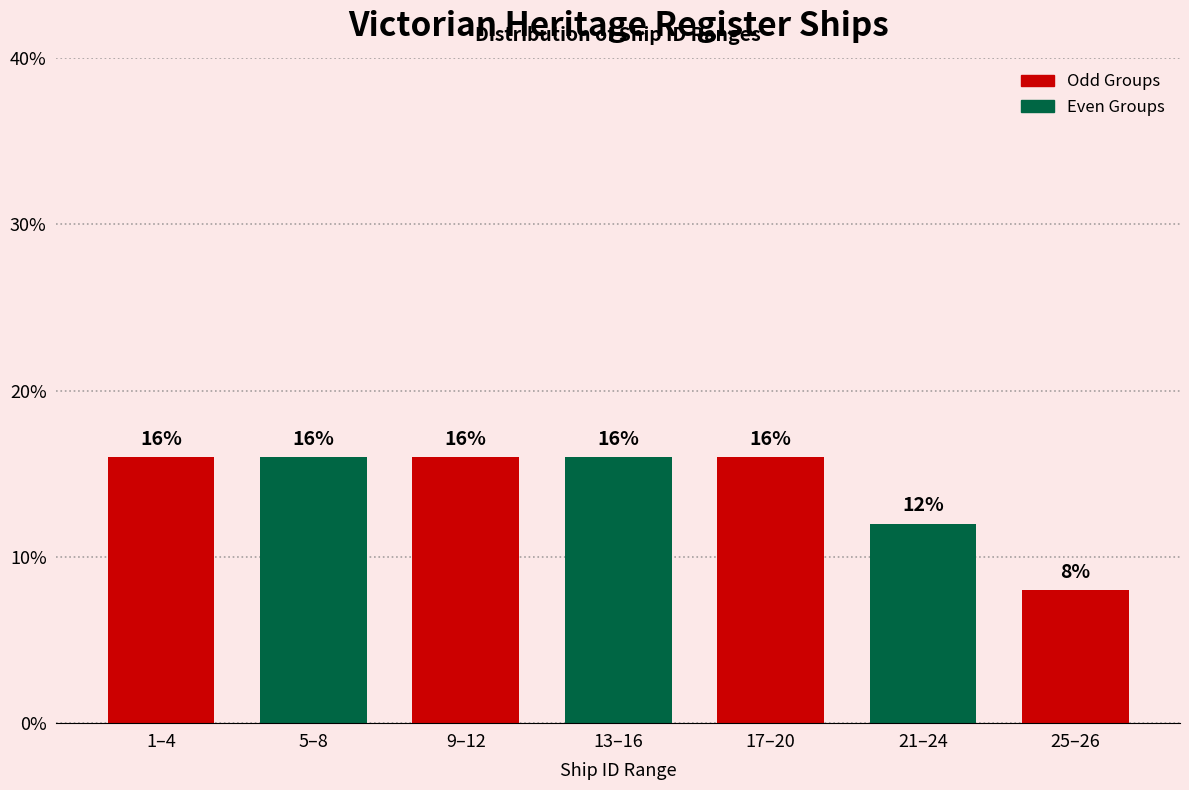

Does the chart contain any negative values?

No